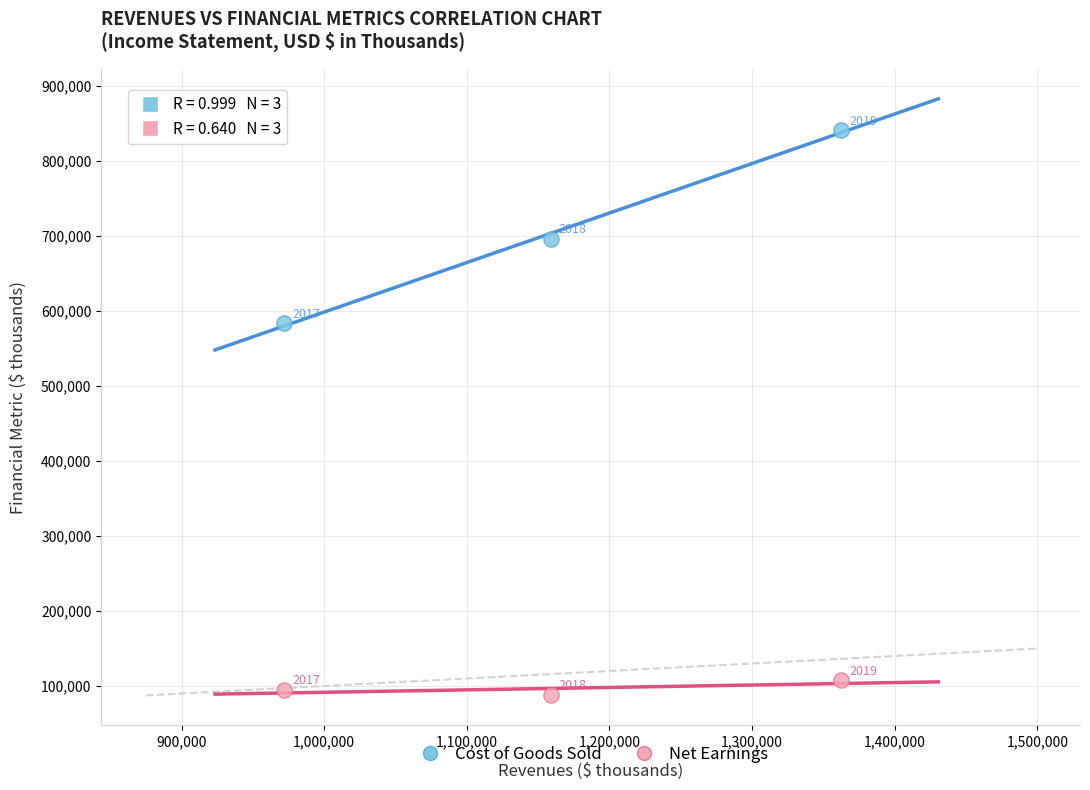

What is the X range (max minus min) for the scatter plot?

390450